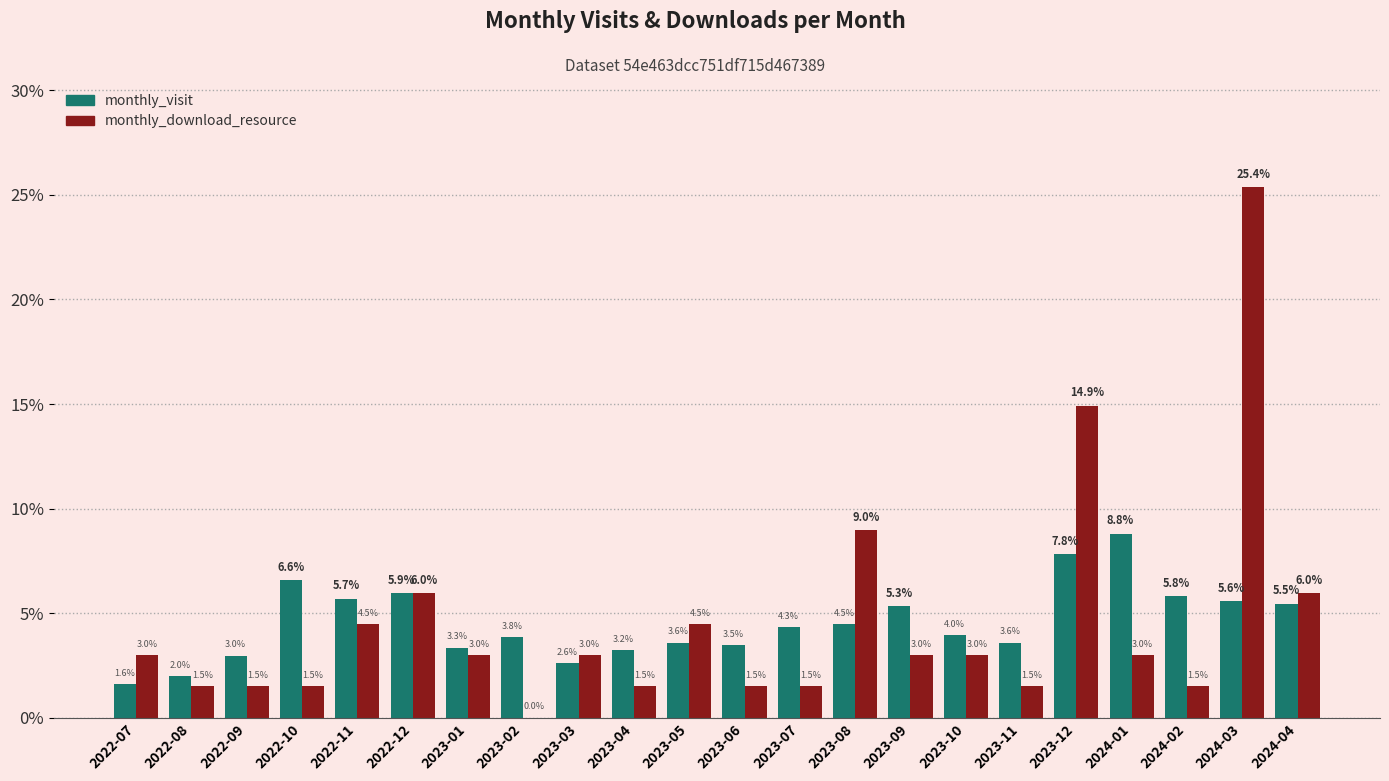

Which series changed the most between 2022-08 and 2024-04?

monthly_download_resource